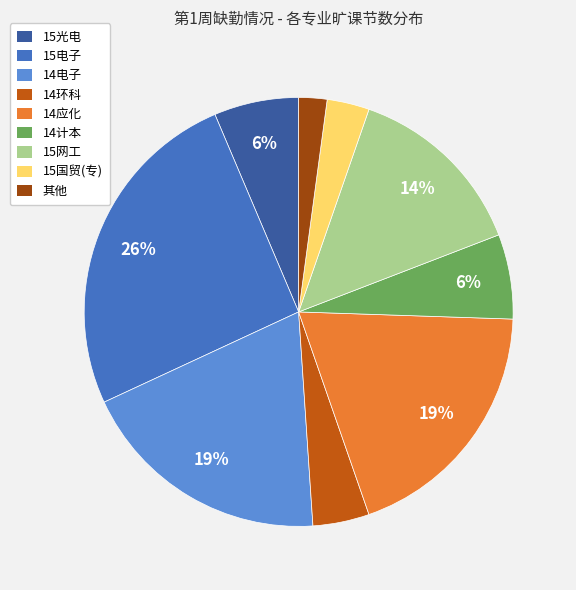

Which slice is the smallest?

其他